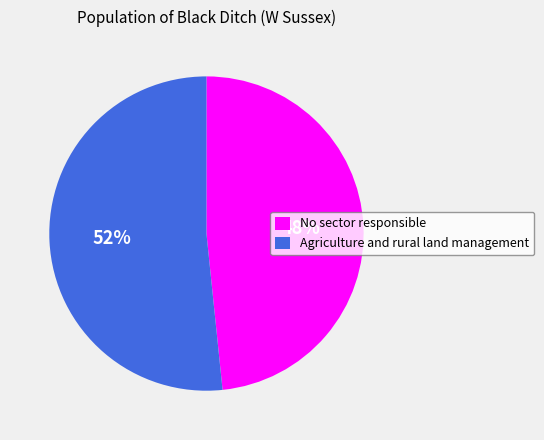

Combined, do Agriculture and rural land management and No sector responsible account for over 50%?

Yes